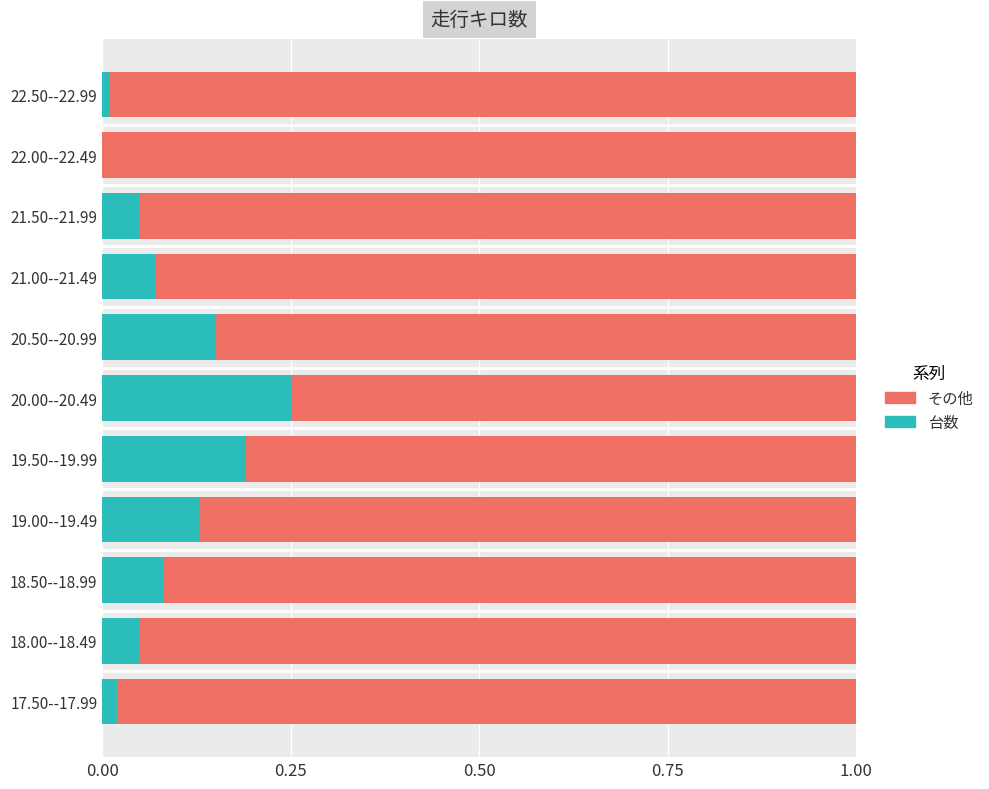

At which label does 台数 reach its peak?

20.00--20.49